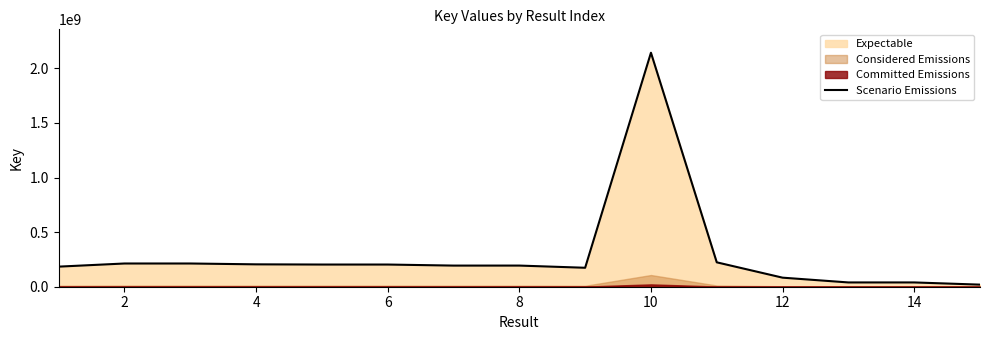

What is the sum of all values?

4327534264